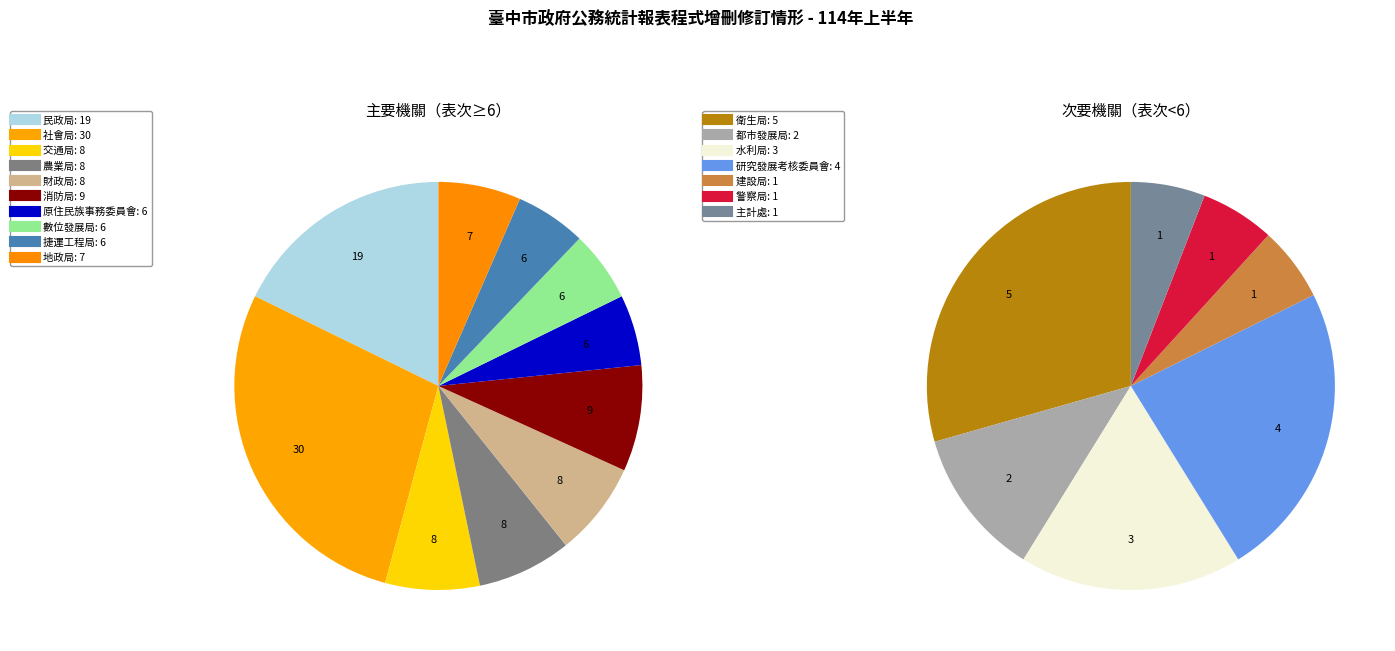

Which slice is the largest?

社會局